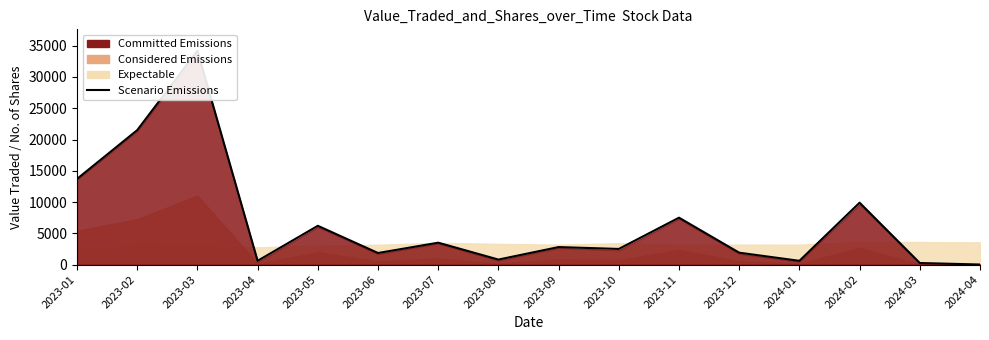

How many categories are shown in the chart?

16